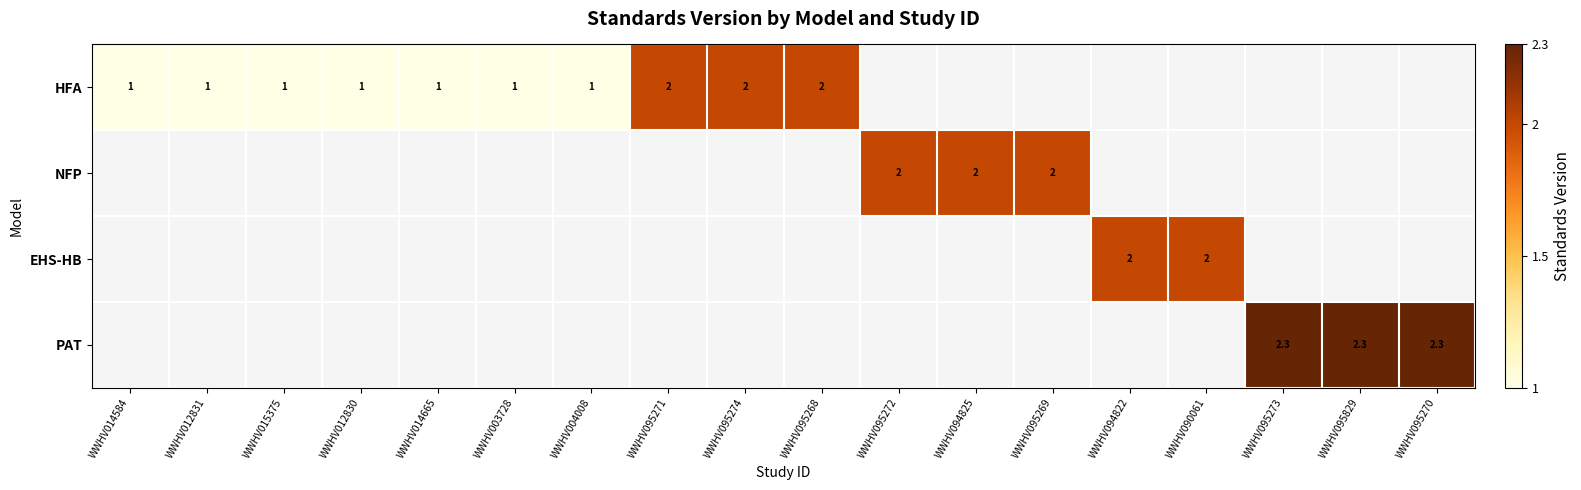

Which category has the highest value across all series?

WWHV095273